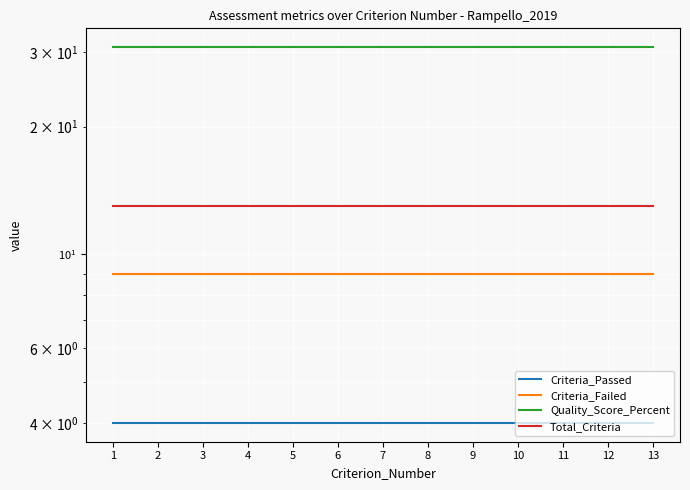

What is the minimum value for Total_Criteria?

13.0